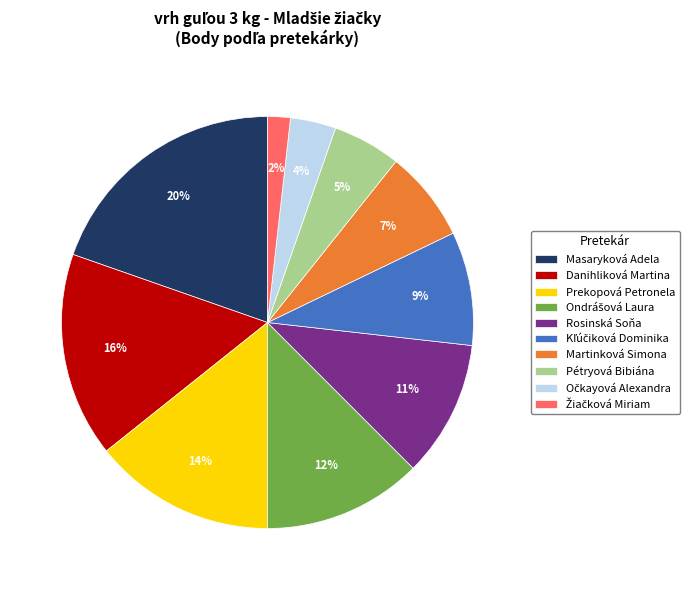

Is it true that Prekopová Petronela is 1% of the pie?

False